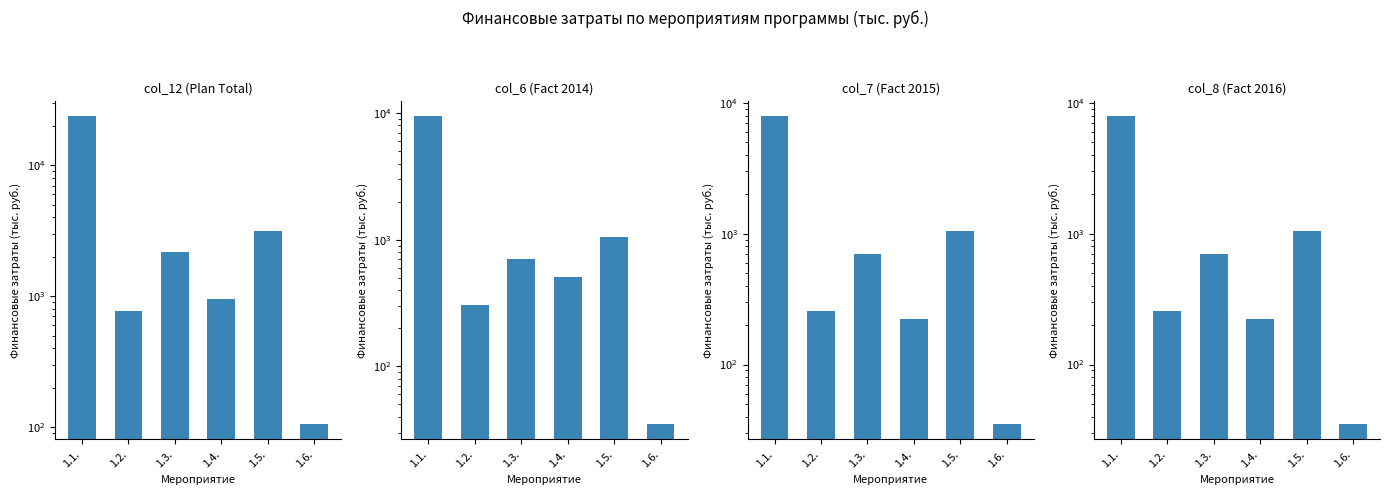

The col_6 (Fact 2014) series shows 1751.6 at 1.5.. True or false?

False